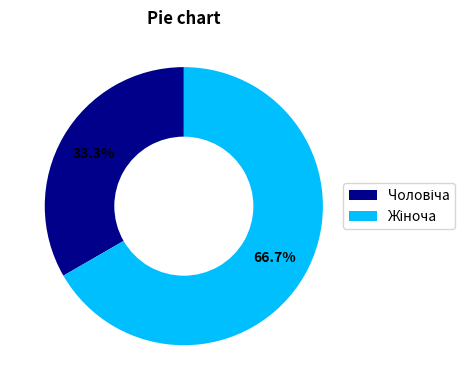

To the nearest percent, what is the average slice percentage?

50%